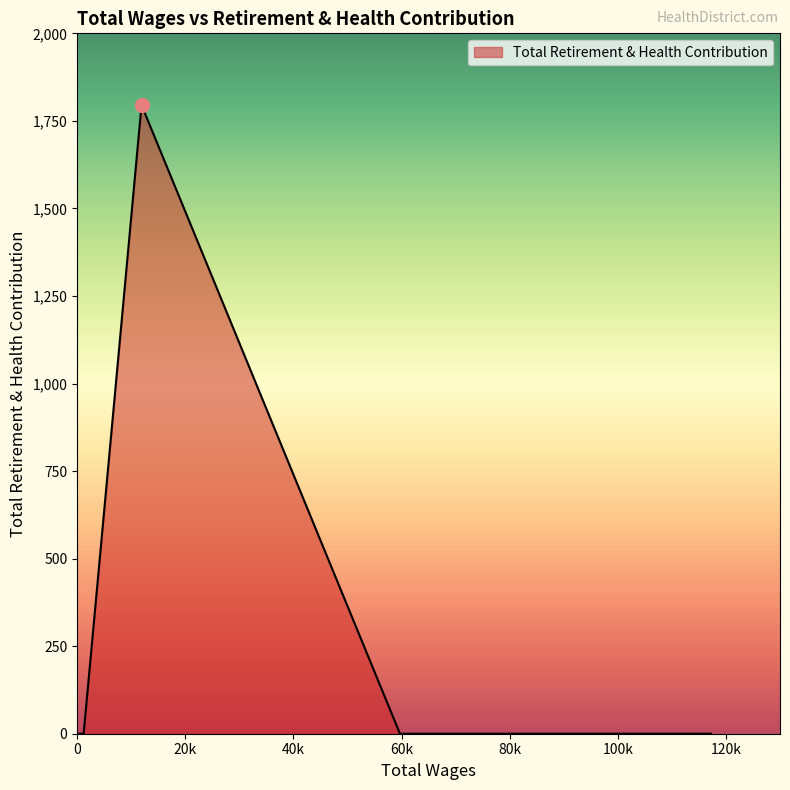

Where is the first local maximum?

11907.0